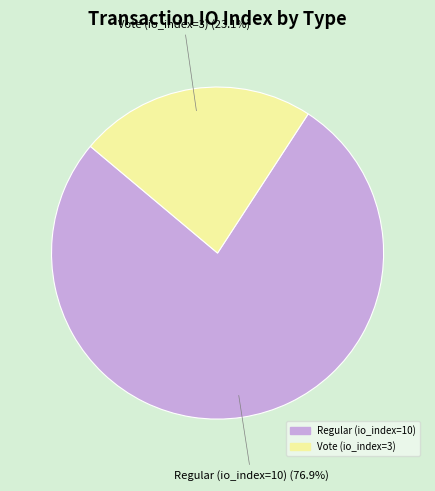

Which has a higher value, Vote (io_index=3) or Regular (io_index=10)?

Regular (io_index=10)